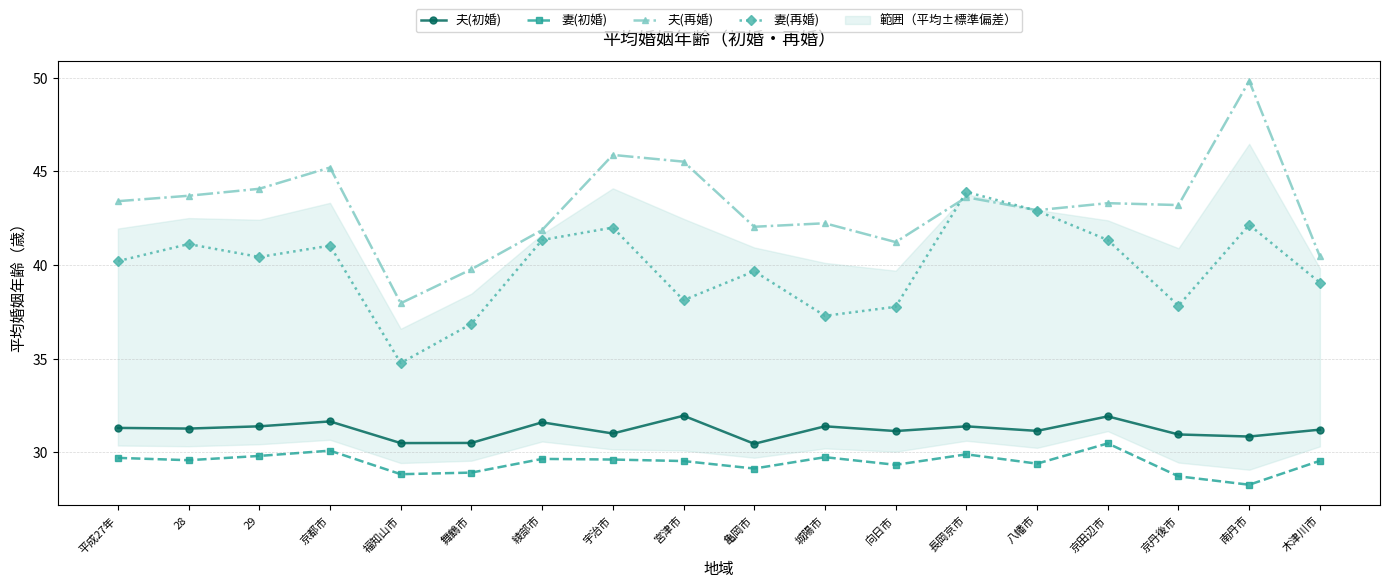

Which category has the lowest value across all series?

南丹市